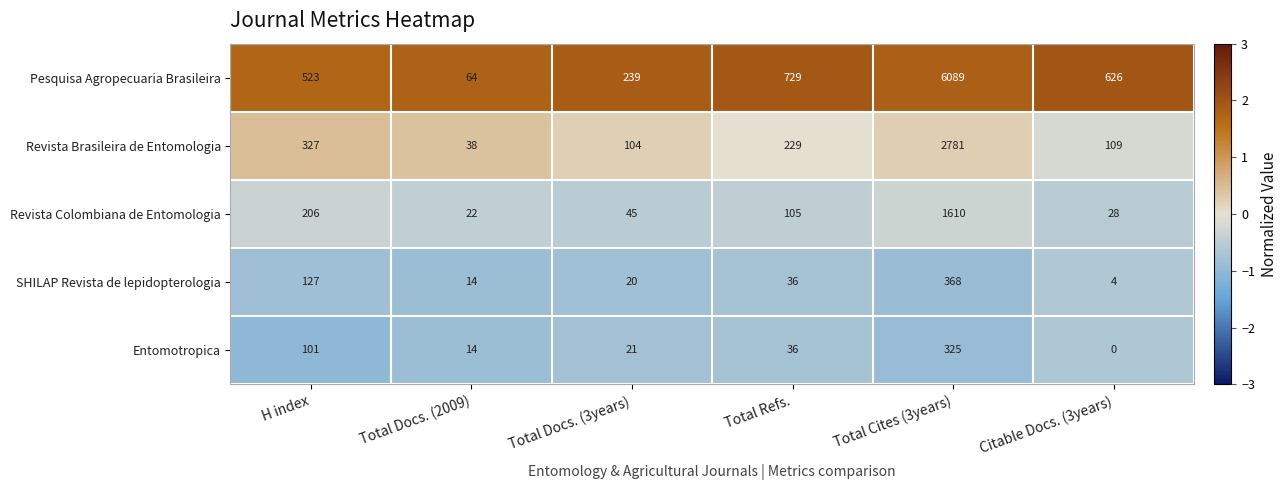

Reading left to right, list all the values displayed in this chart.

Pesquisa Agropecuaria Brasileira: 523	64	239	729	6089	626
Revista Brasileira de Entomologia: 327	38	104	229	2781	109
Revista Colombiana de Entomologia: 206	22	45	105	1610	28
SHILAP Revista de lepidopterologia: 127	14	20	36	368	4
Entomotropica: 101	14	21	36	325	0